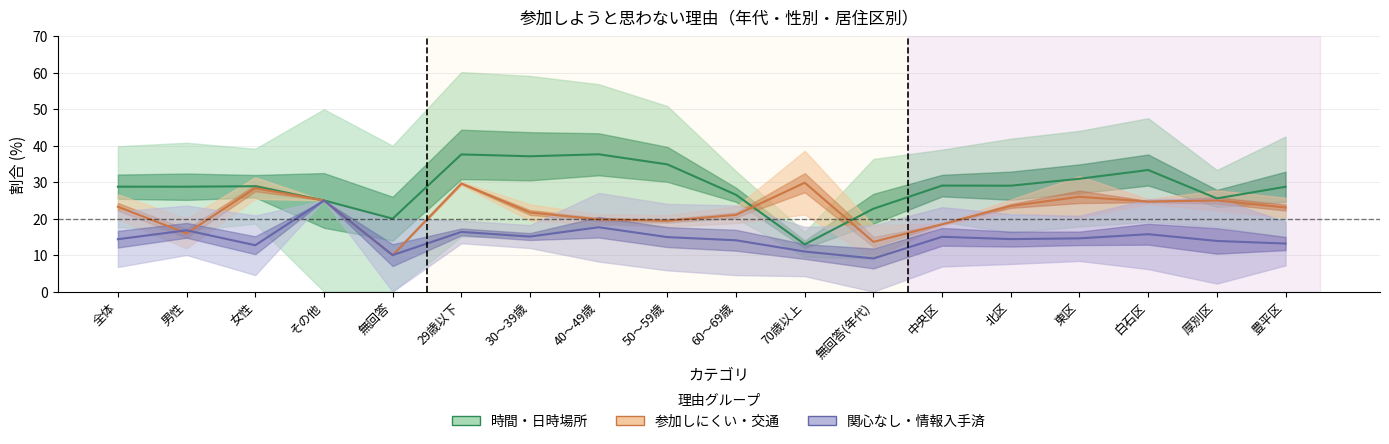

What is the value of the 1人では参加しにくいから point at the 4th from the left?

25.0